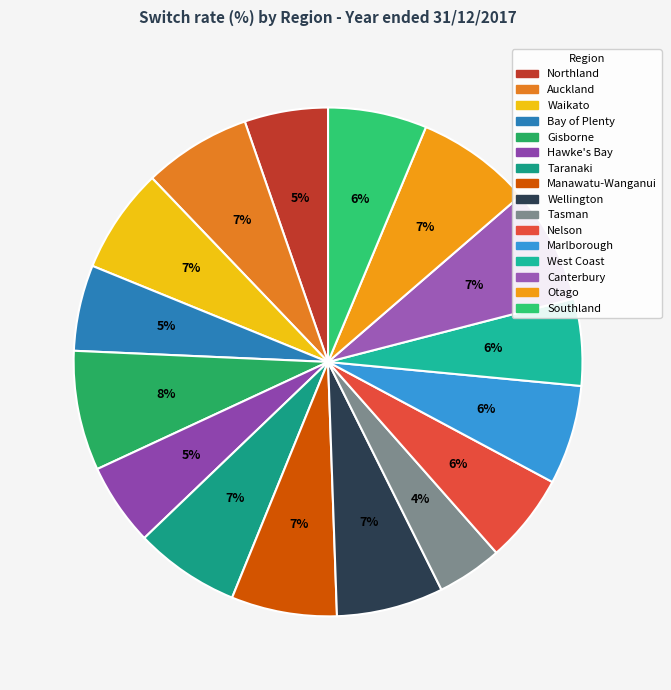

How many slices are in this pie chart?

16